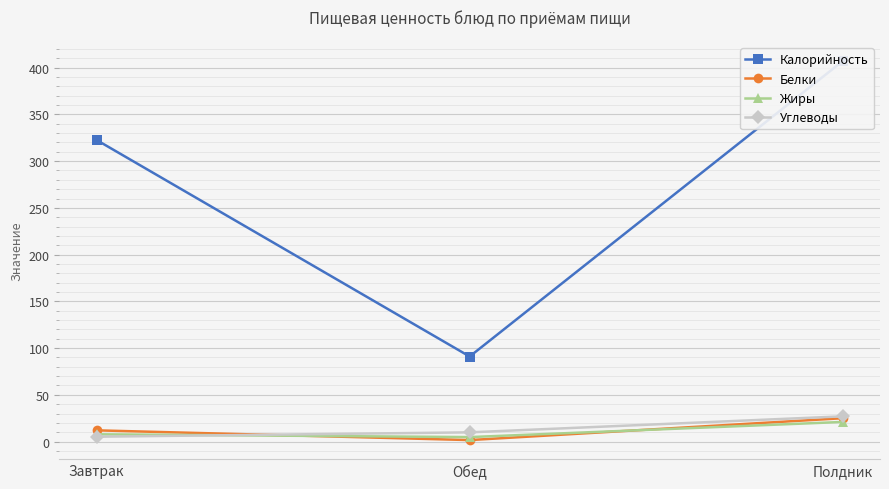

What is the average value of the Углеводы series?

14.0